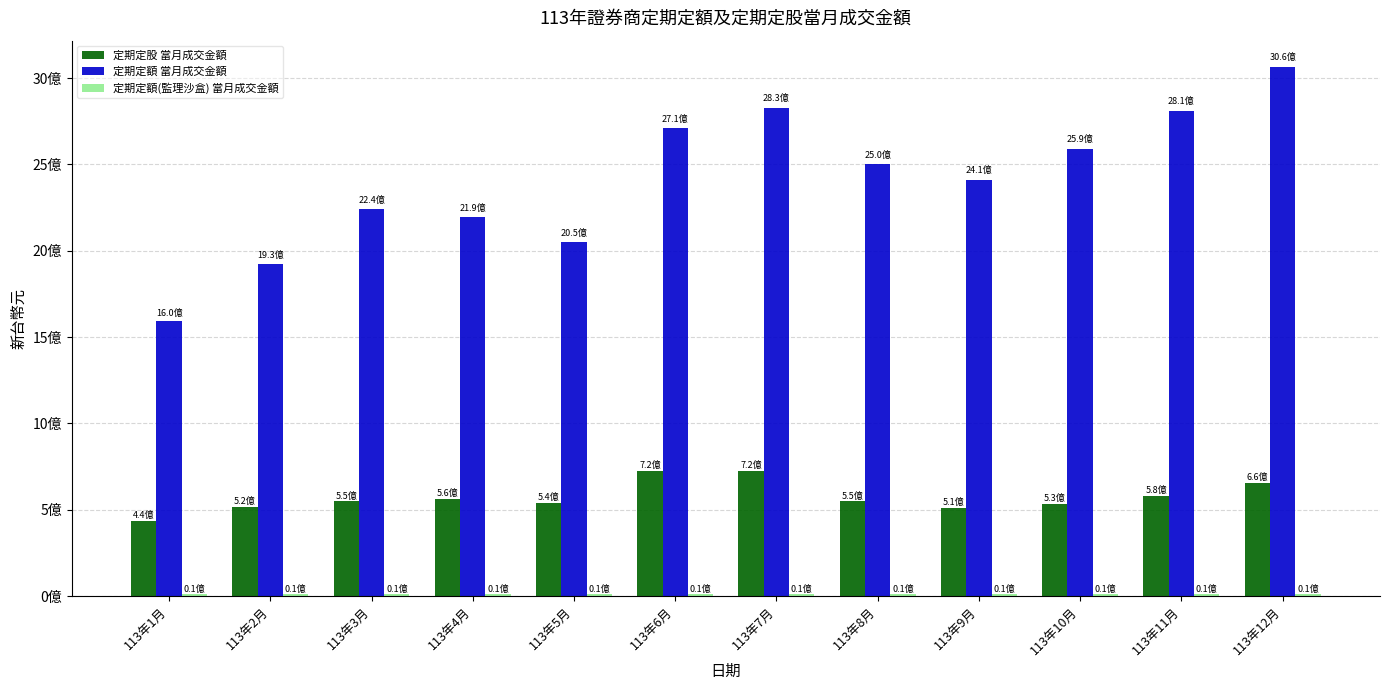

What is the highest value of the 定期定額 當月成交金額 series?

3063394257